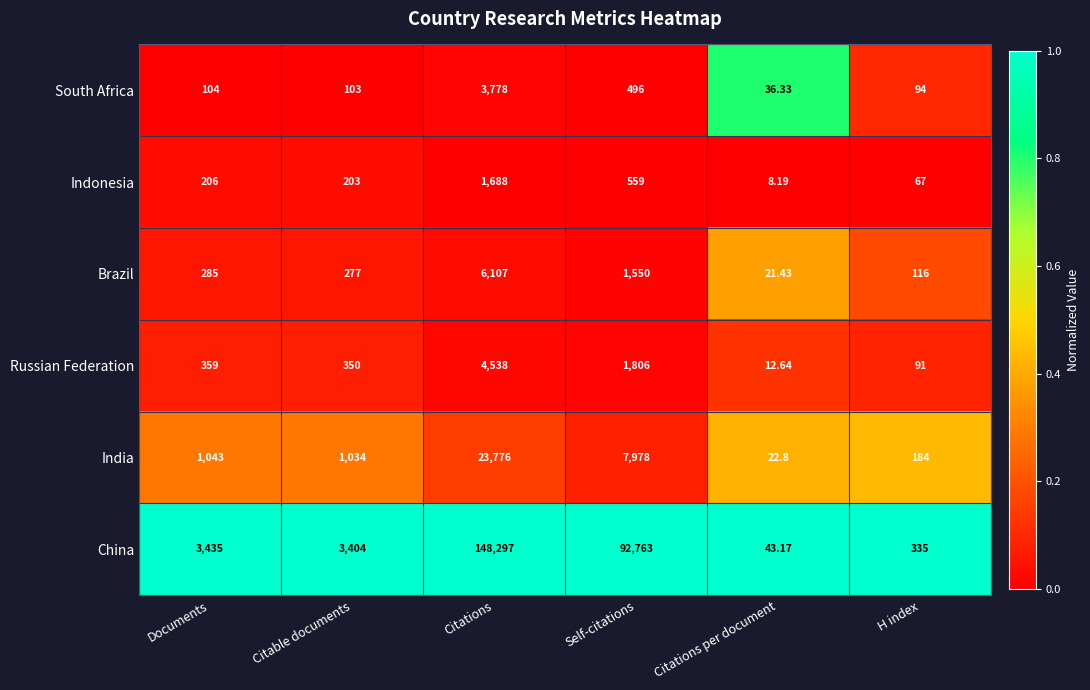

Which series has the largest range (max minus min)?

China